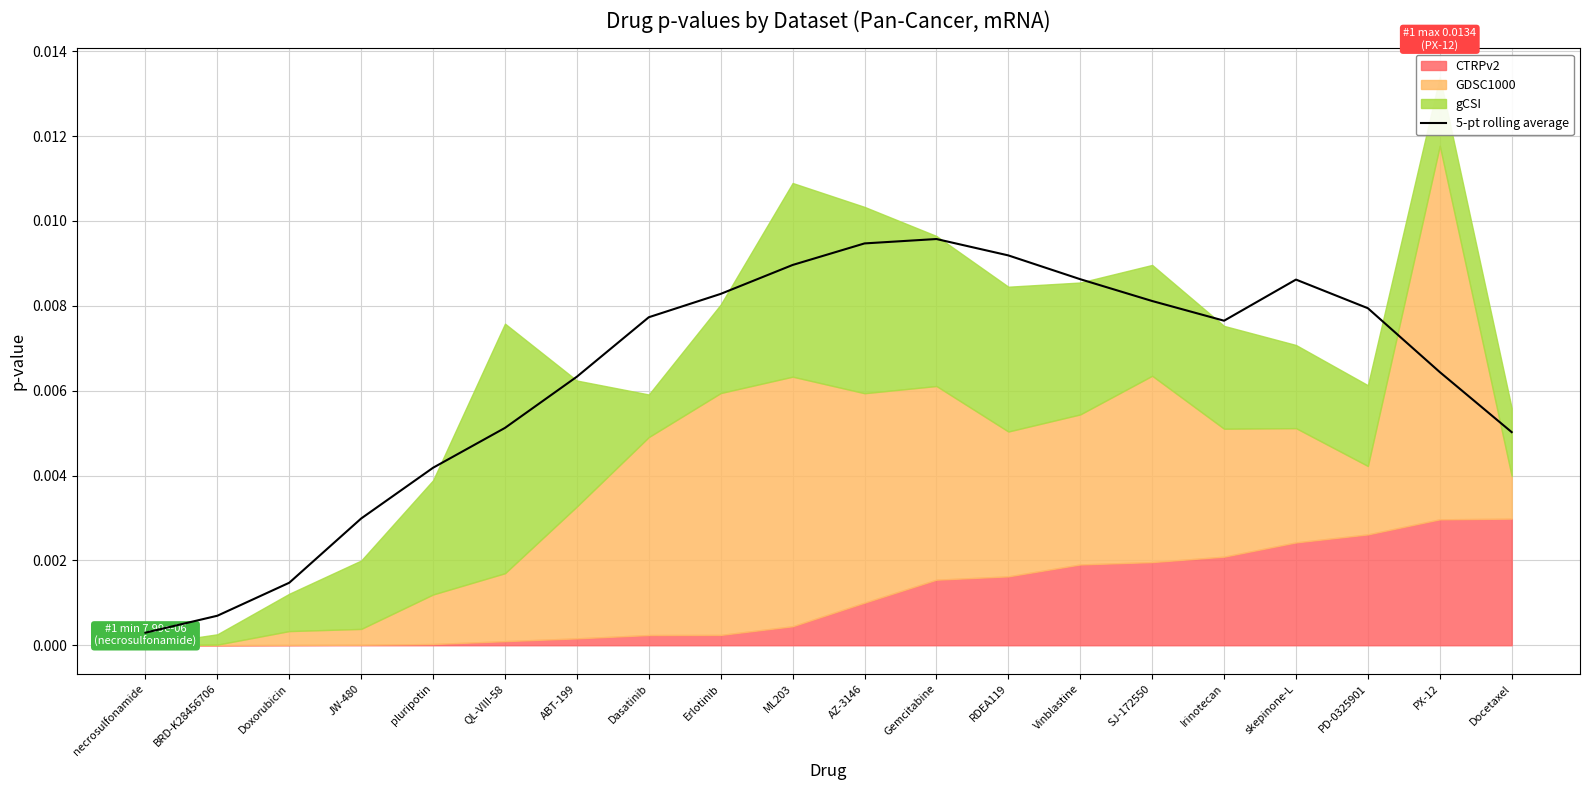

What is the label of the 1st point from the left?

necrosulfonamide